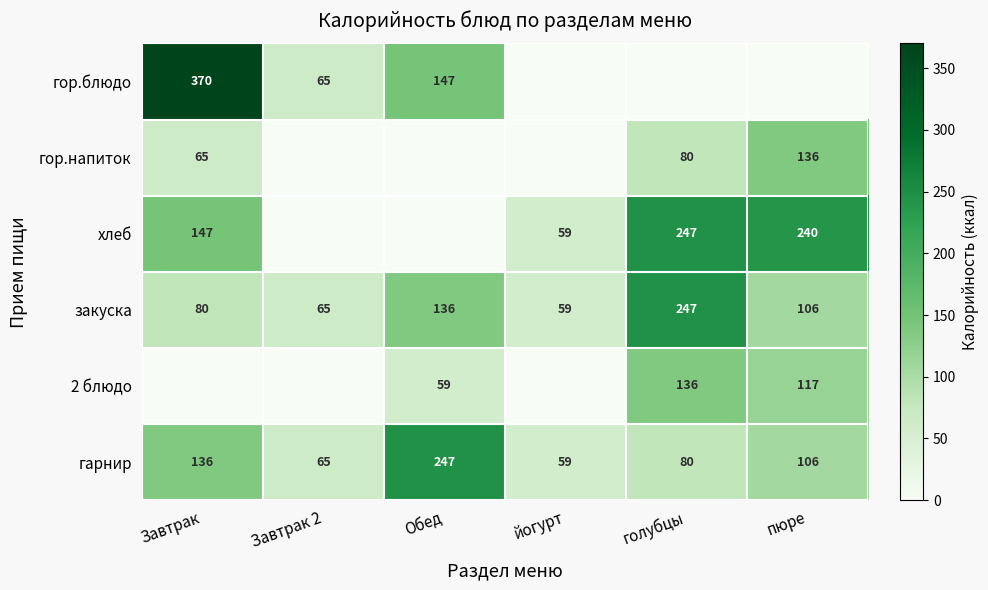

The хлеб series shows 426 at пюре. True or false?

False